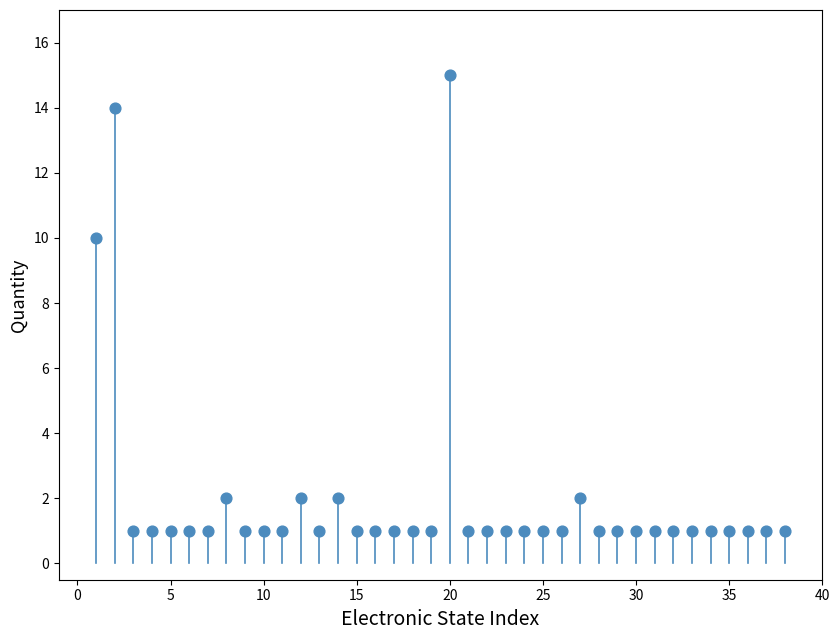

What is the range of X values (max minus min)?

37